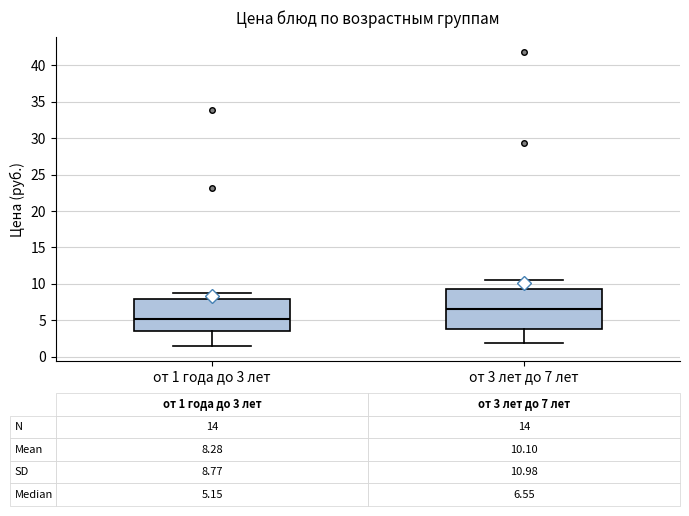

Which box has the highest median line?

от 3 лет до 7 лет